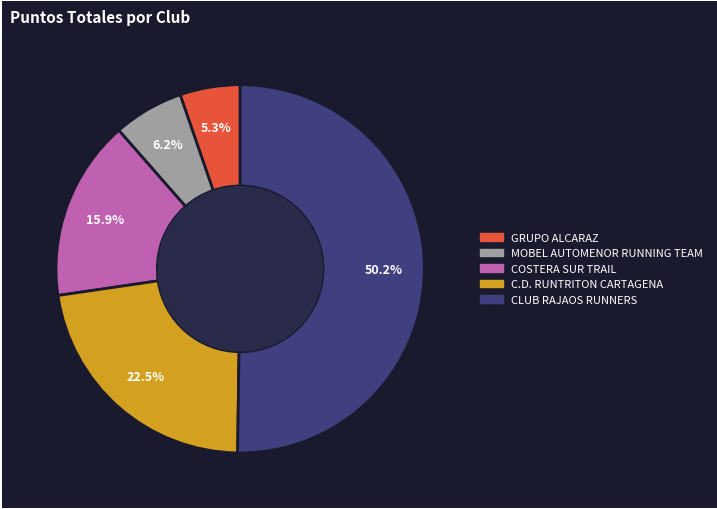

Is it true that C.D. RUNTRITON CARTAGENA is 29% of the pie?

False